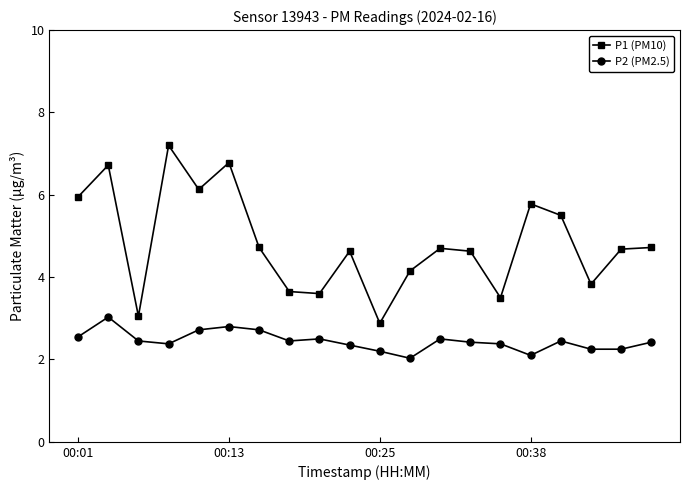

What is the greatest value displayed?

7.2